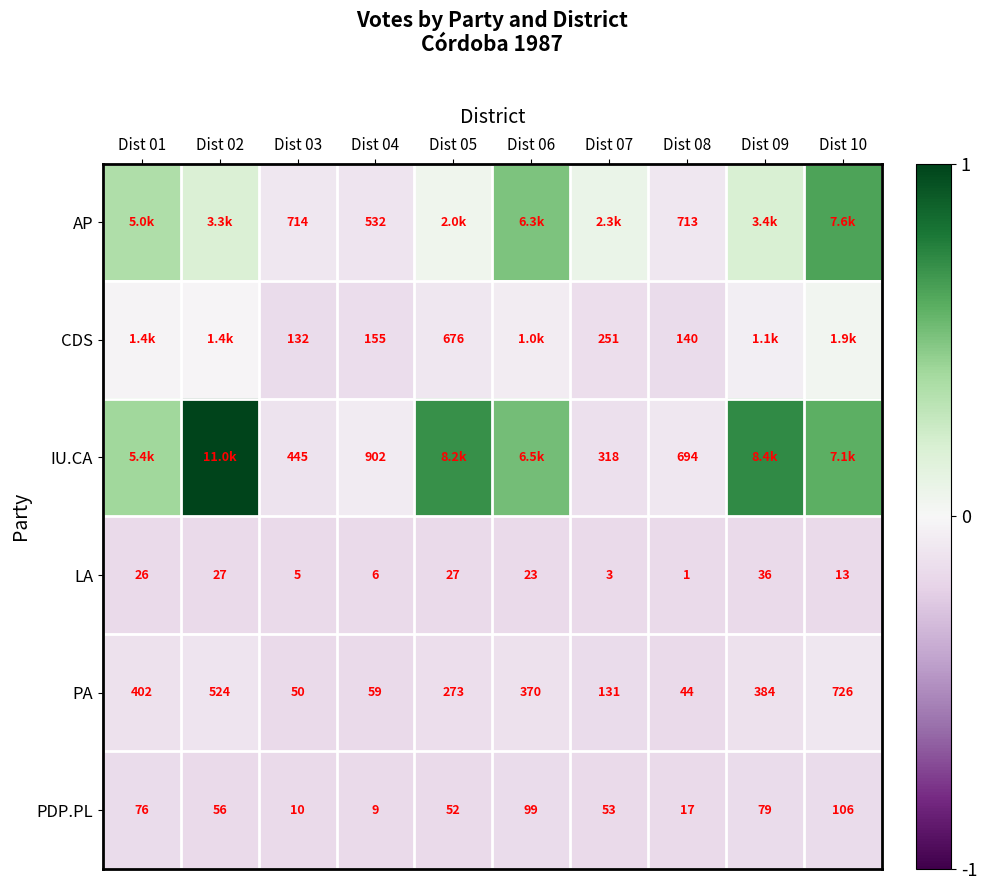

At Dist 03, list the series in order from largest to smallest.

AP, IU.CA, CDS, PA, PDP.PL, LA